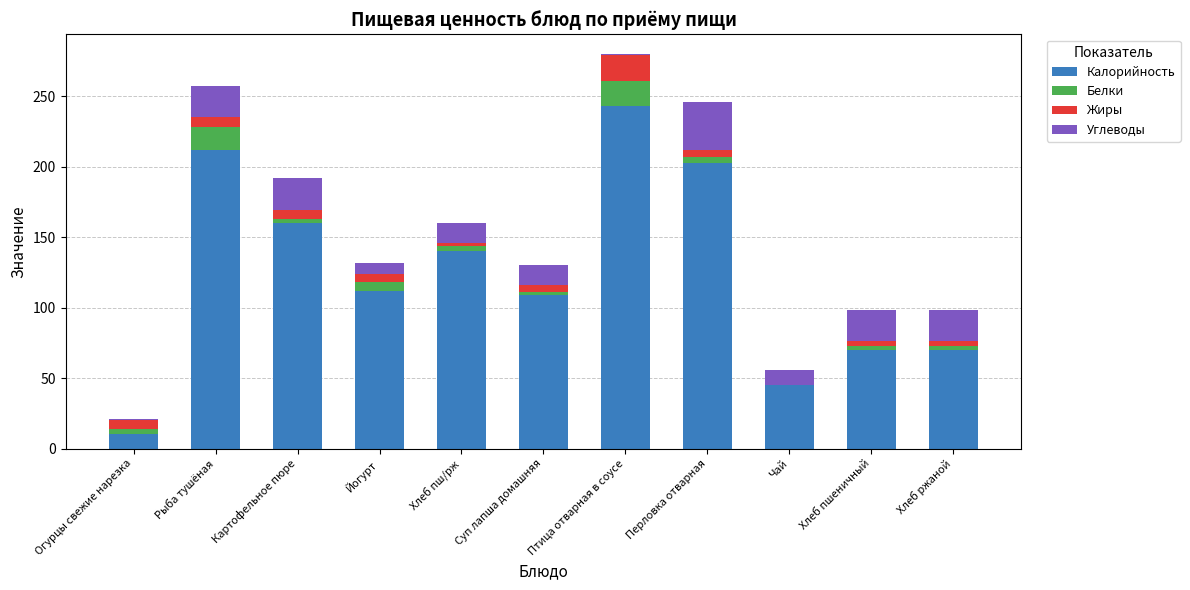

What is the maximum value for Калорийность?

243